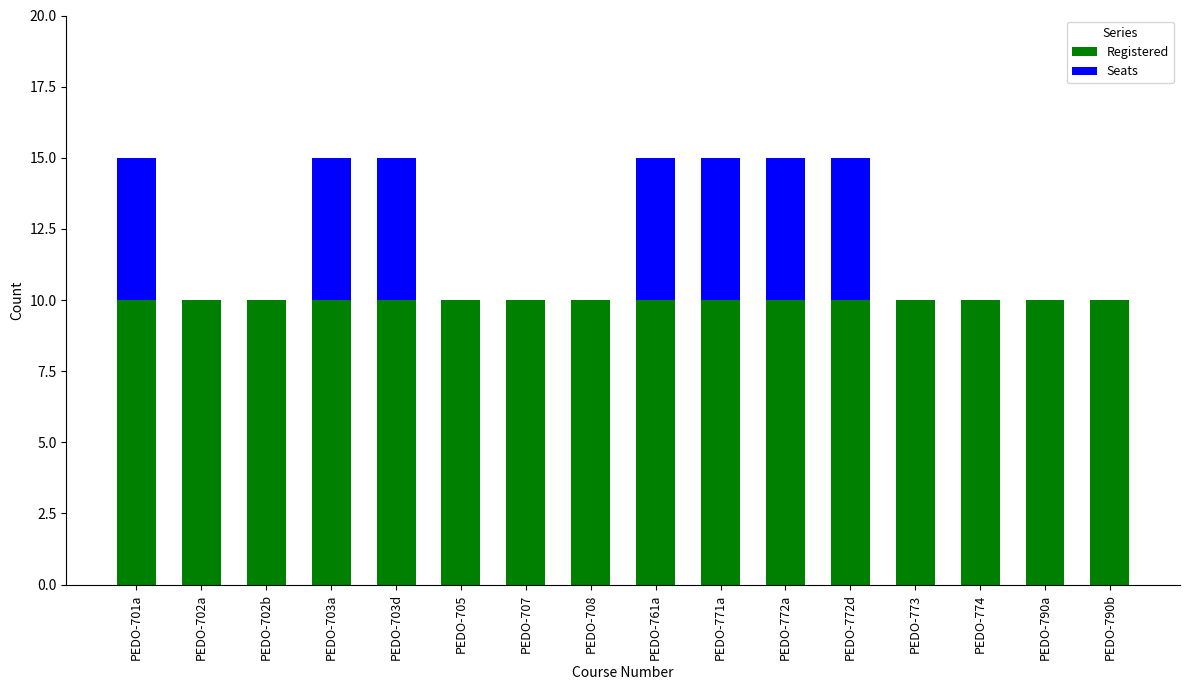

Count the number of categories in the chart.

16